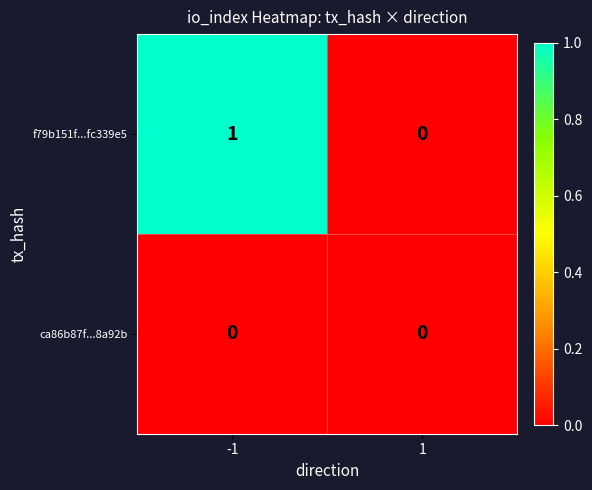

List the series in order of their peak value, lowest first.

ca86b87f...8a92b, f79b151f...fc339e5